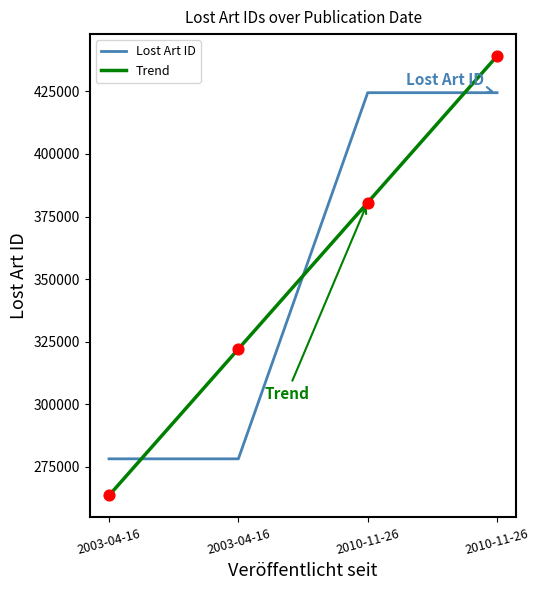

Is the value of Trend at 2010-11-26 greater than the value of Lost Art ID at 2003-04-16?

Yes